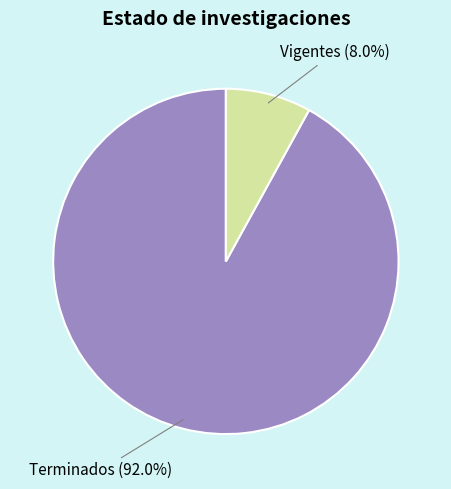

How many segments does this pie chart have?

2